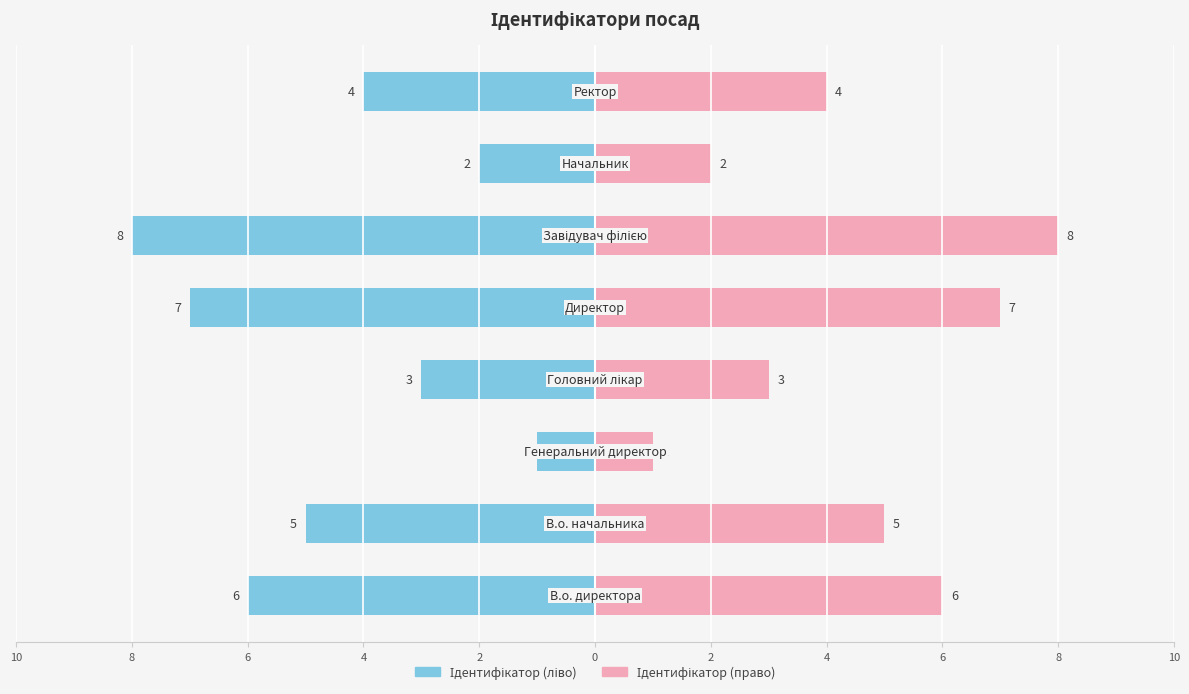

Count the Ідентифікатор (право) values in the range 3 to 7.

5